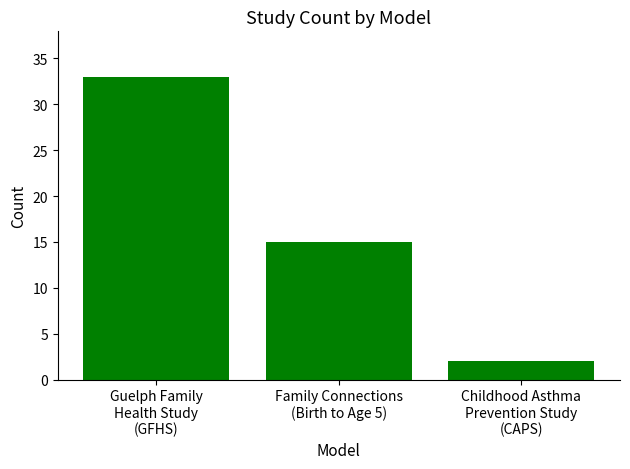

List the labels in order of value, smallest first.

Childhood Asthma
Prevention Study
(CAPS), Family Connections
(Birth to Age 5), Guelph Family
Health Study
(GFHS)